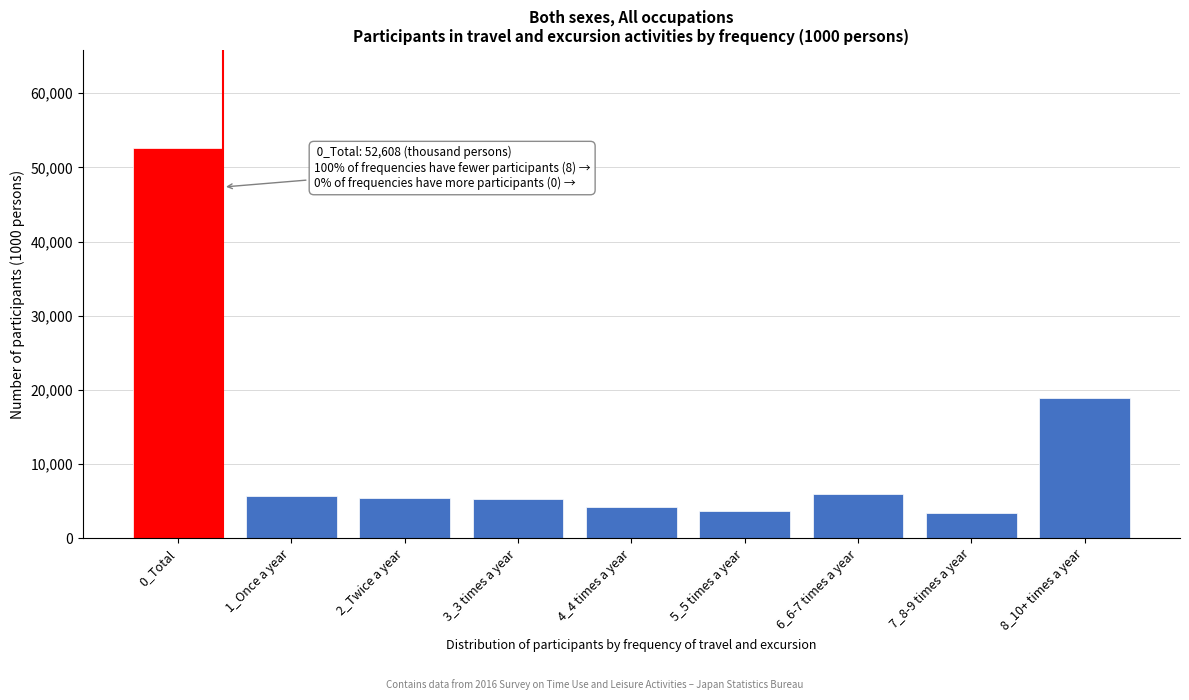

Where is the data nearest to the value 28022?

8_10+ times a year